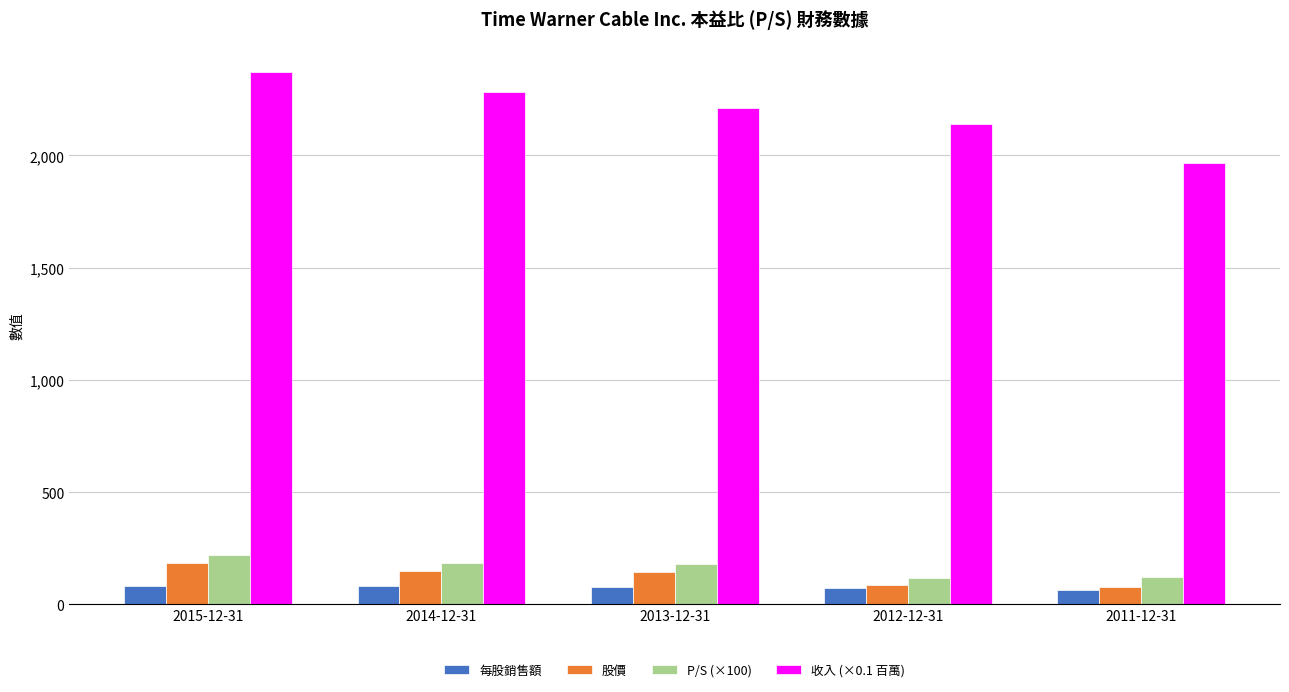

What are all the series names shown in the legend?

每股銷售額, 股價, P/S (×100), 收入 (×0.1 百萬)